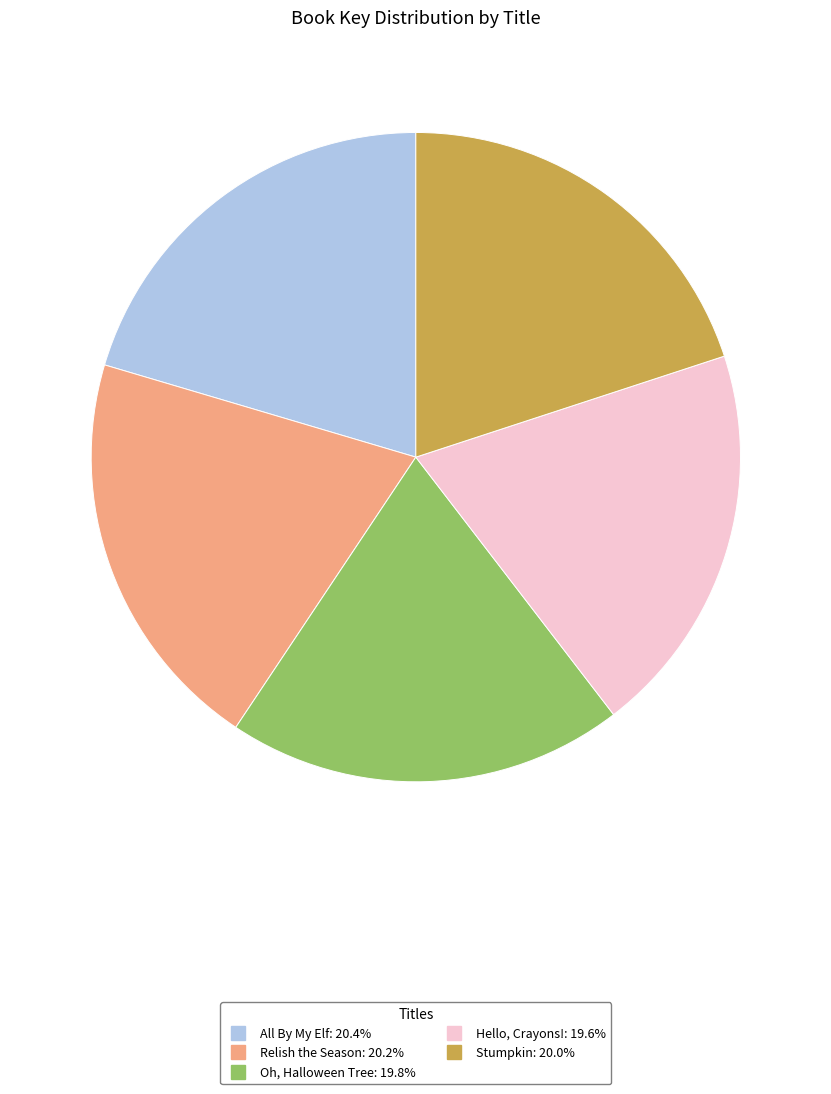

Is All By My Elf the majority of the pie?

No